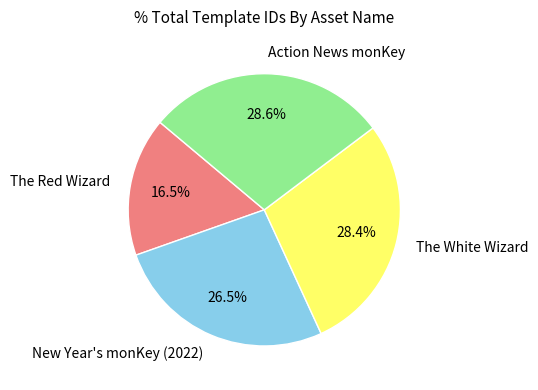

Do Action News monKey and The White Wizard together represent more than half of the pie?

Yes